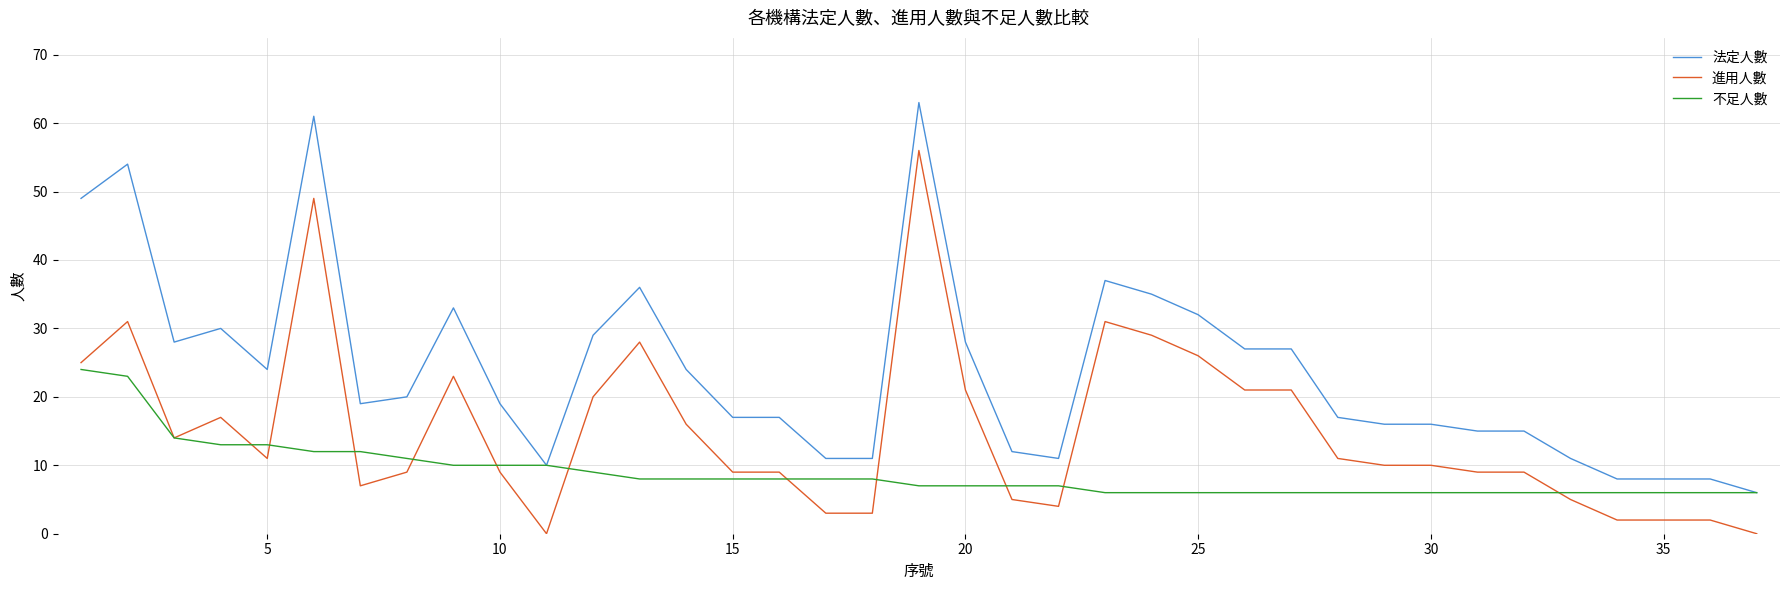

How many lines are shown in the chart?

3